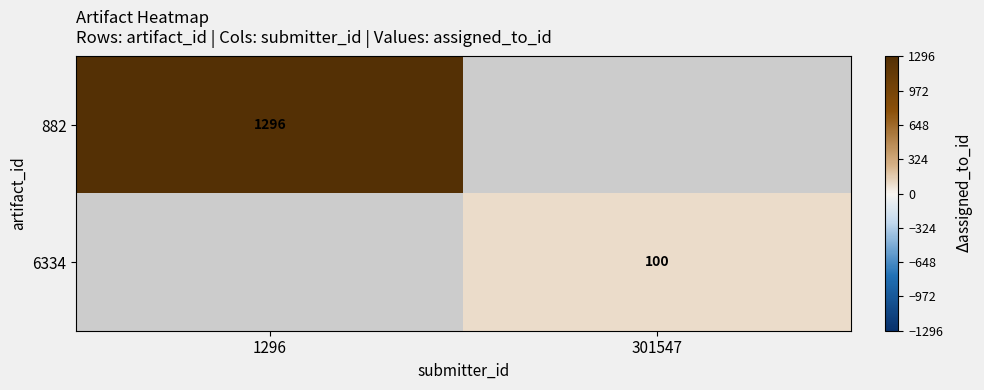

Between 301547 and 1296, which is larger?

1296